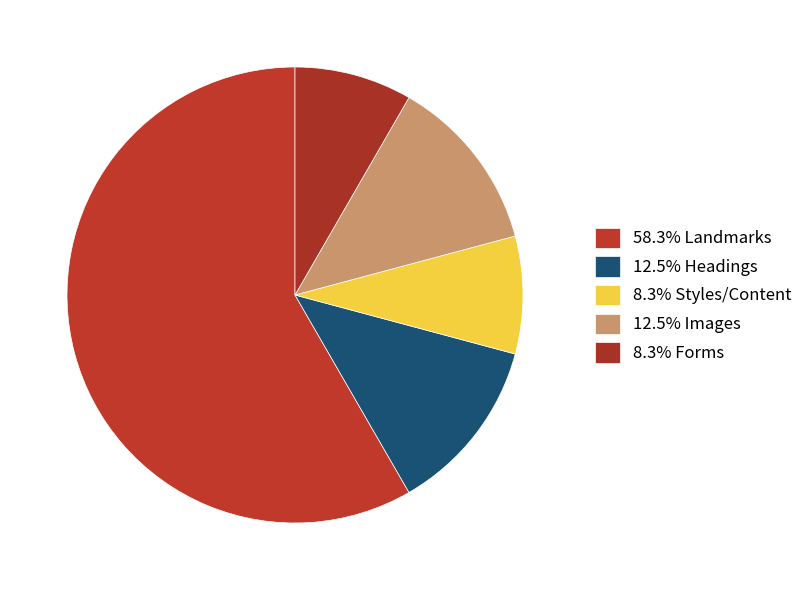

How many segments does this pie chart have?

5